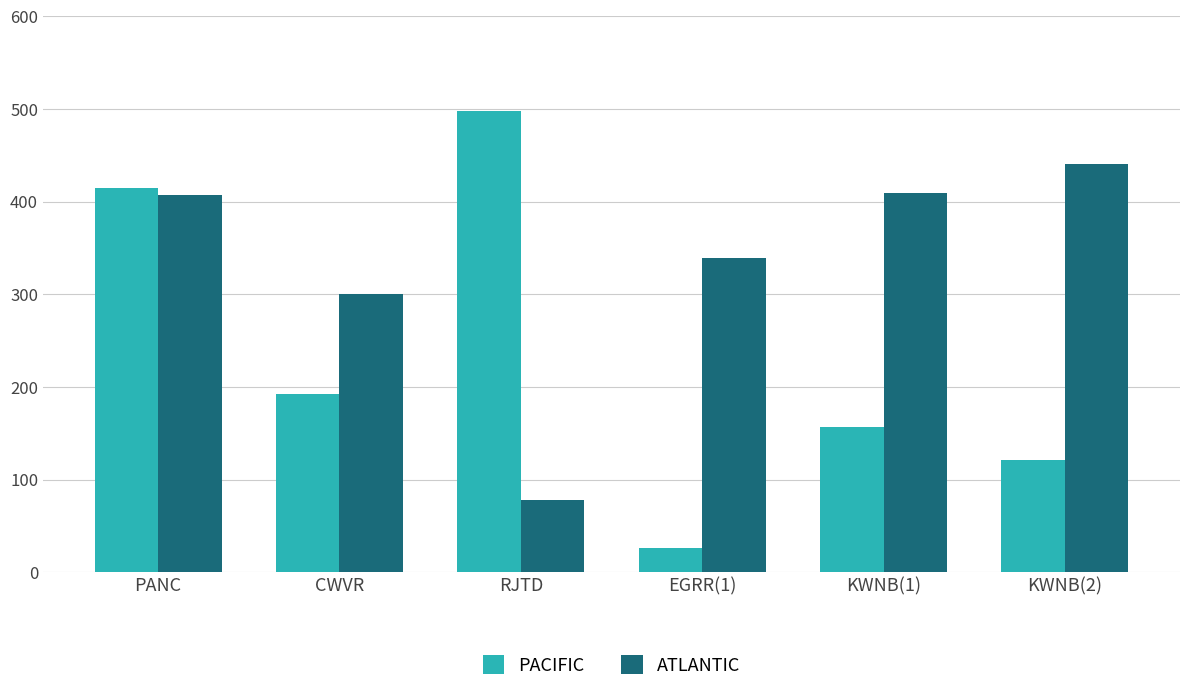

Is it true that PACIFIC equals 238 at PANC?

False